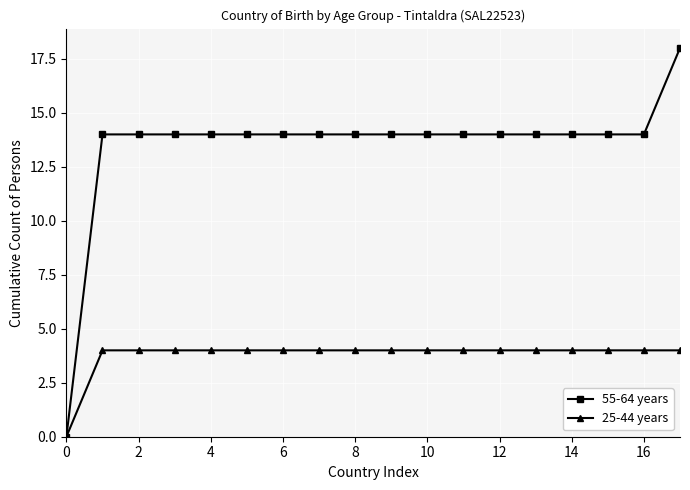

What is the highest value of the 55-64 years series?

18